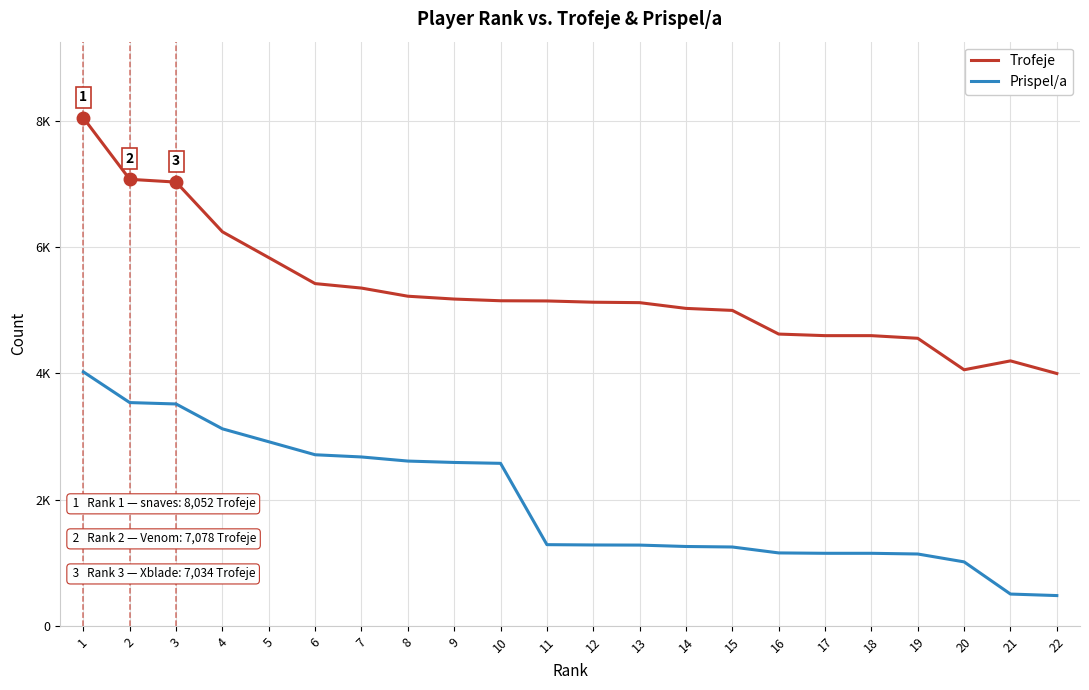

What are all the series names shown in the legend?

Trofeje, Prispel/a